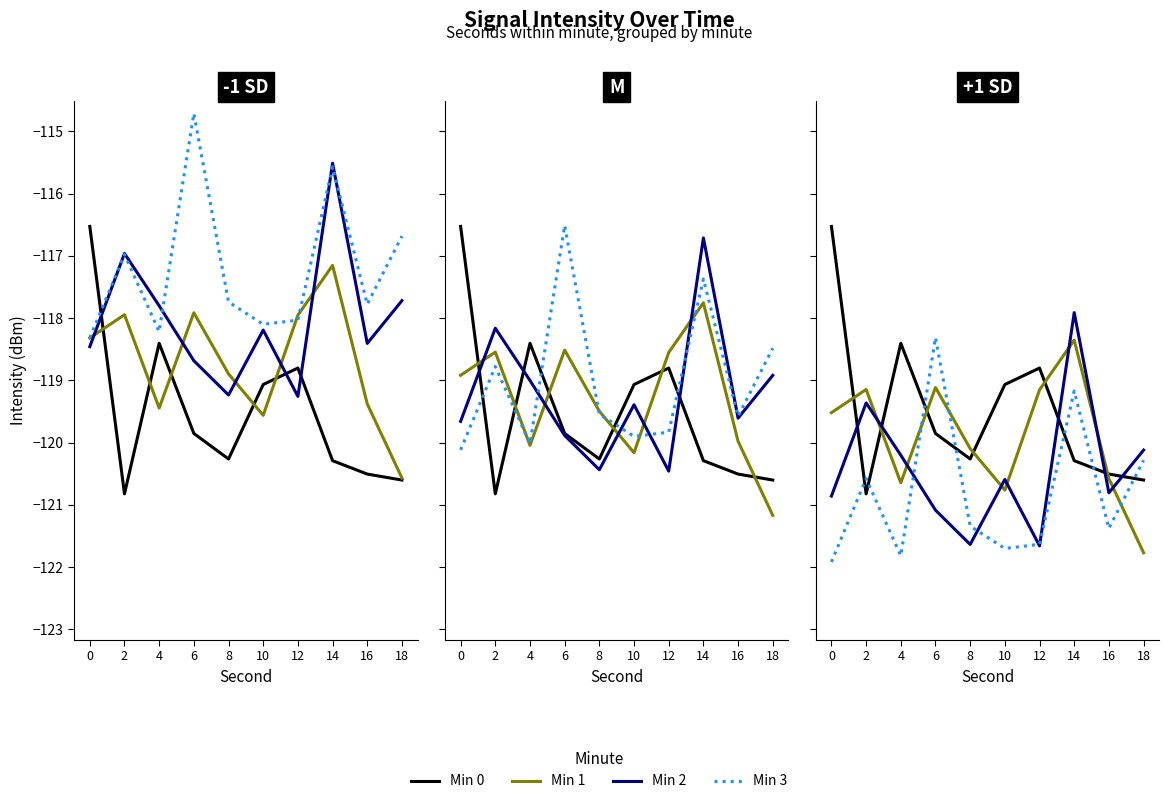

In Min 1, how many points are lower than both neighbors (excluding endpoints)?

2